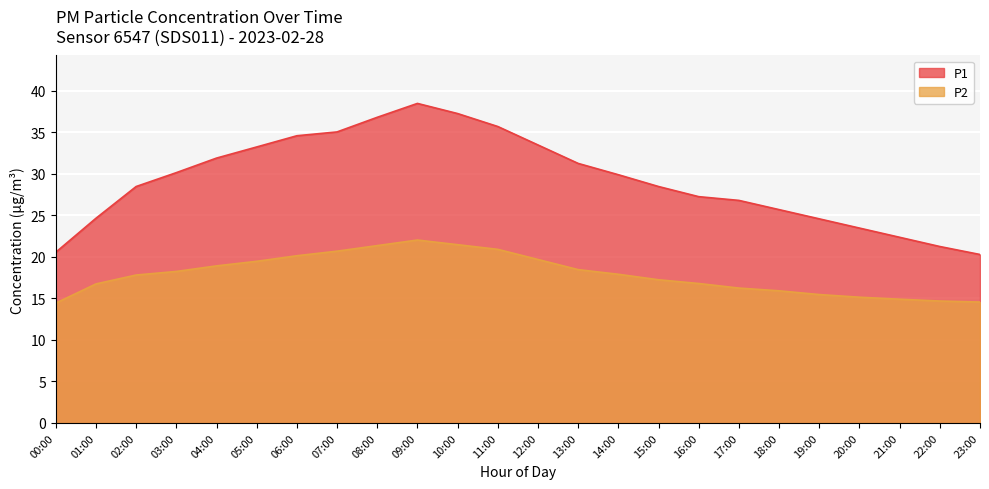

True or false: P1 and P2 cross at least once.

False